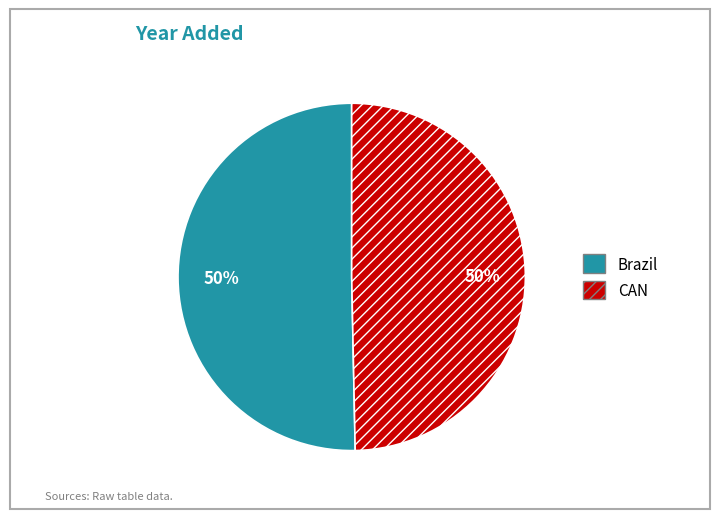

Is the sum of Brazil and CAN greater than half?

Yes